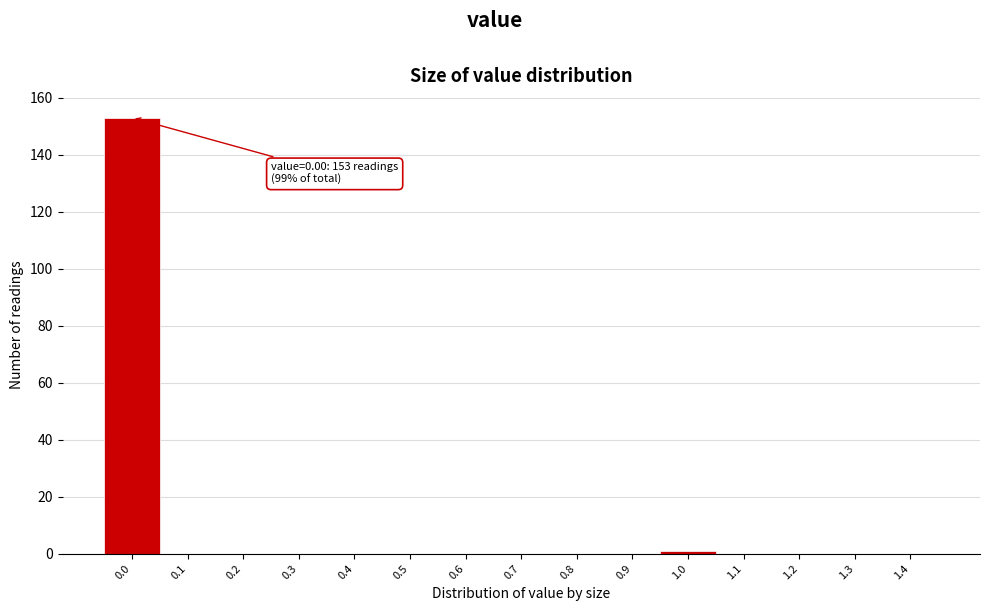

Reading left to right, transcribe all the data shown in this chart.

0.0=153	0.1=0	0.2=0	0.3=0	0.4=0	0.5=0	0.6=0	0.7=0	0.8=0	0.9=0	1.0=1	1.1=0	1.2=0	1.3=0	1.4=0